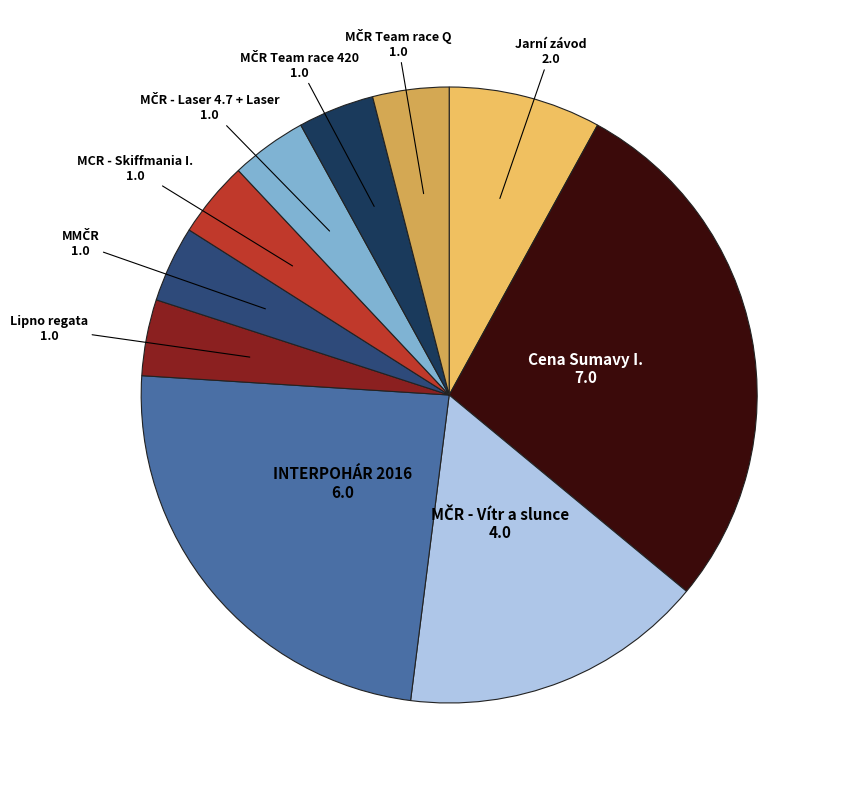

What is the ratio of the value at INTERPOHÁR 2016 to the value at Jarní závod?

3.0